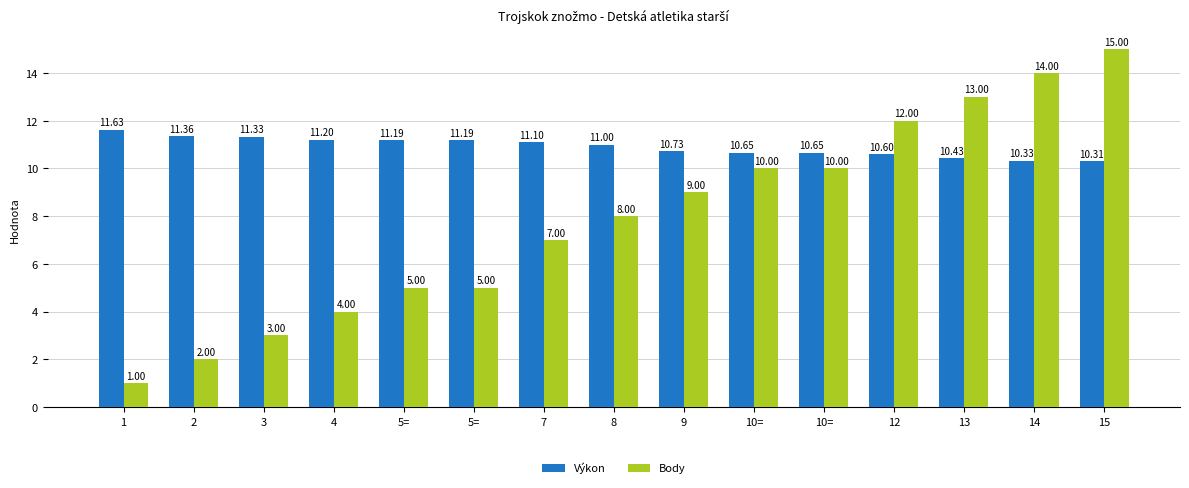

Are the bars horizontal?

No